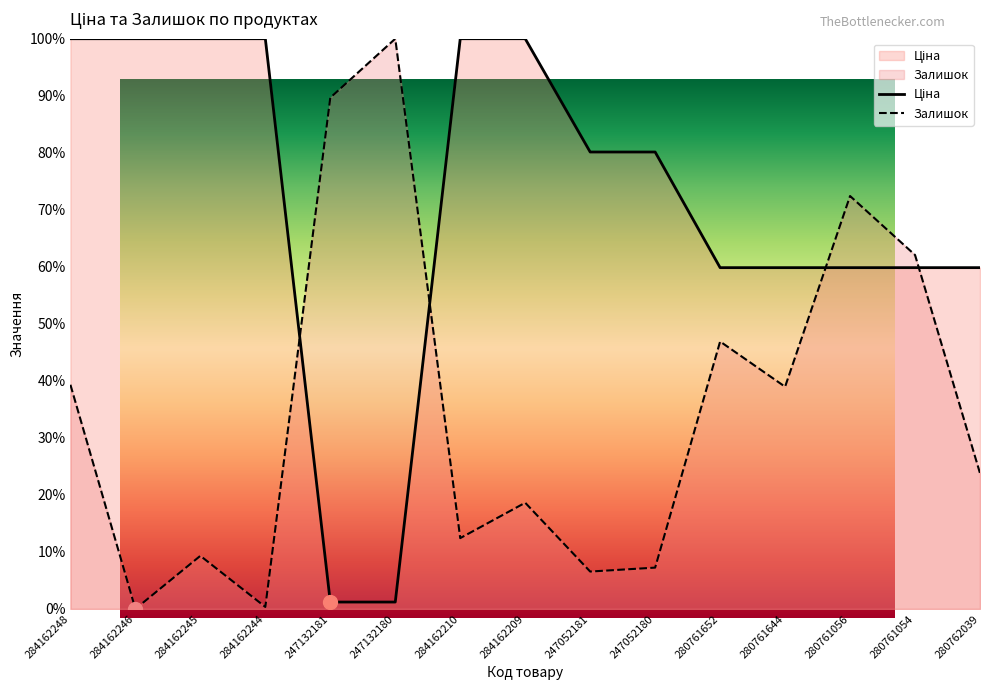

What is the total value across all series at 284162209?

118.6